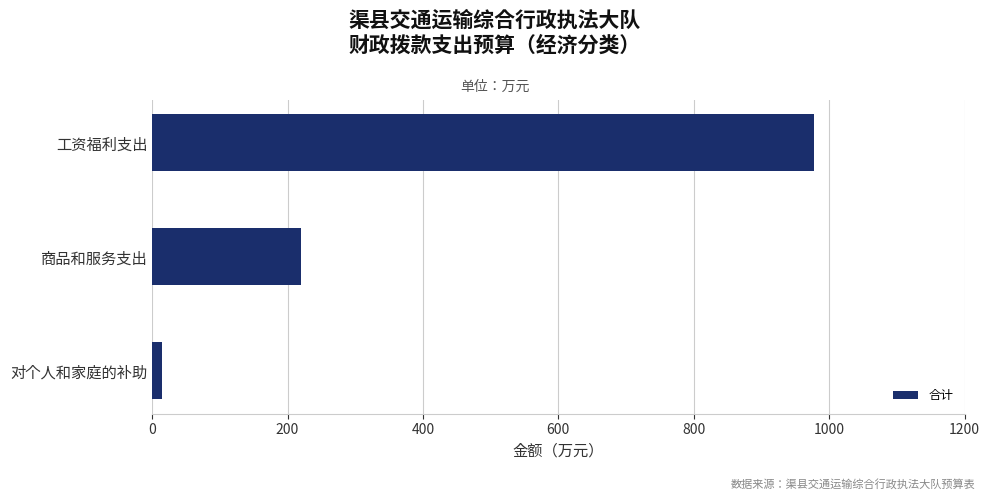

Are the bars horizontal?

Yes